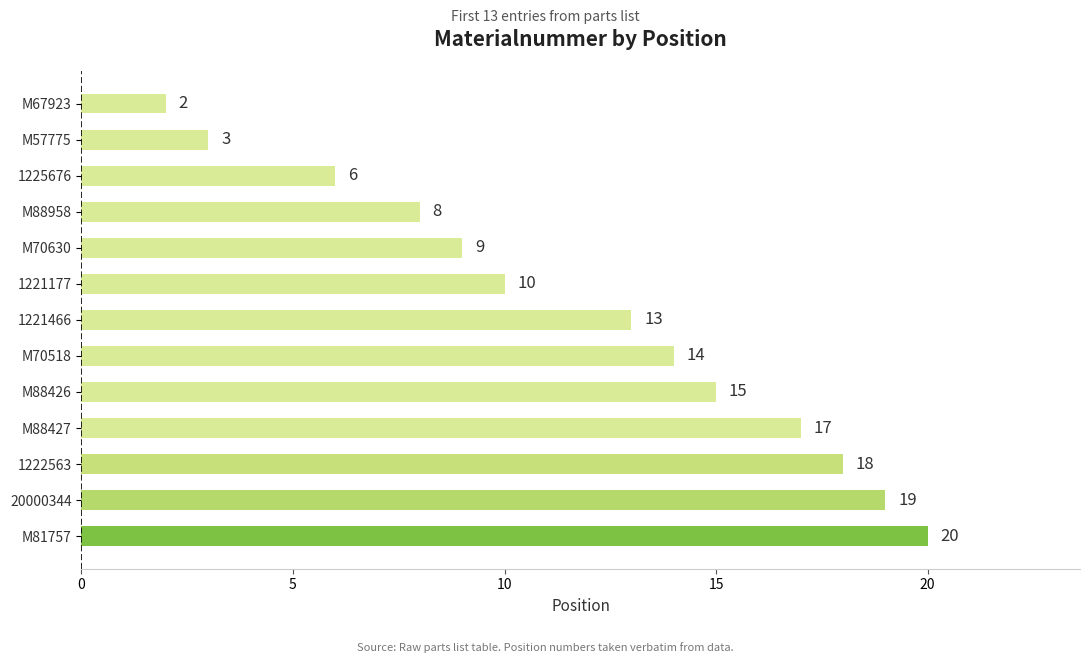

The value at 1222563 is 31. True or false?

False